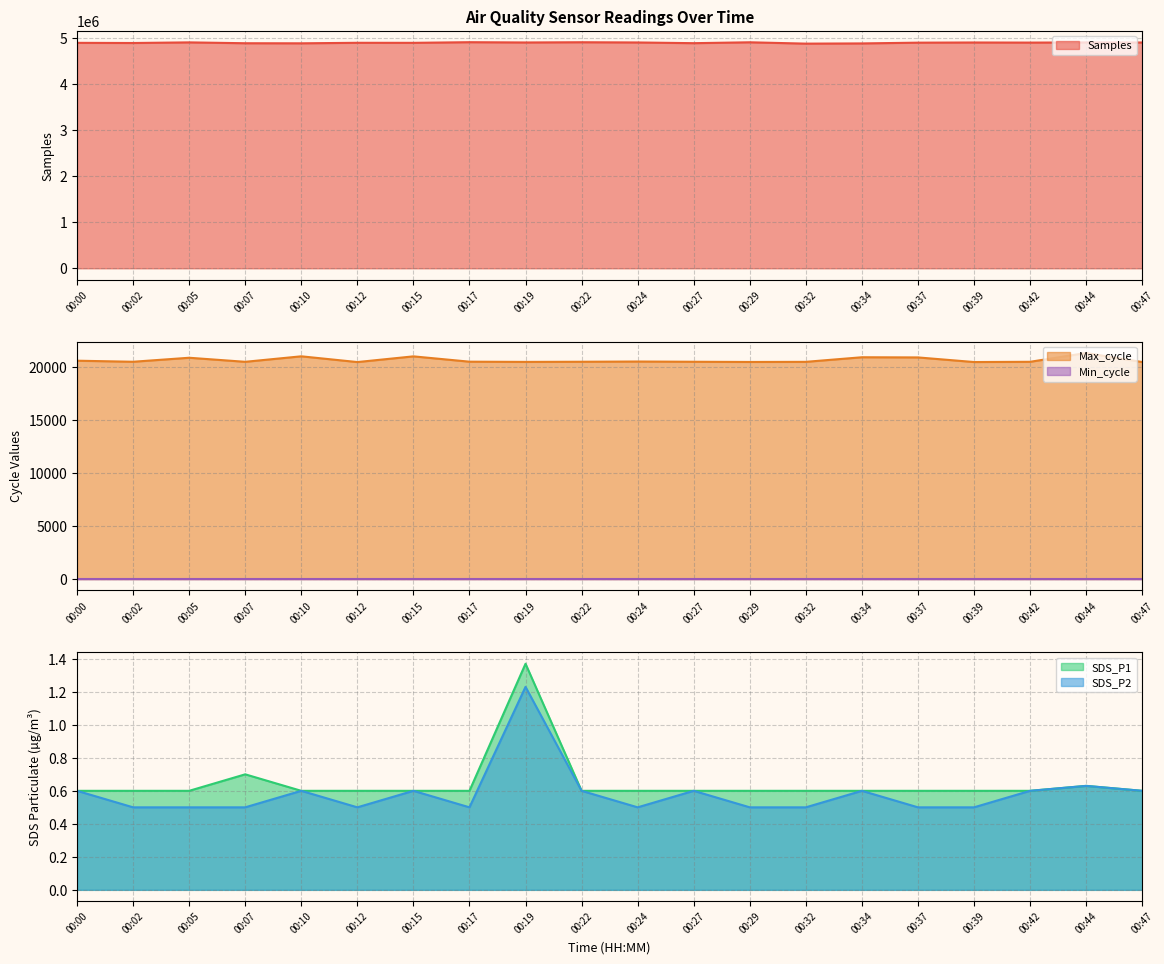

At which label does SDS_P1 reach its peak?

00:19